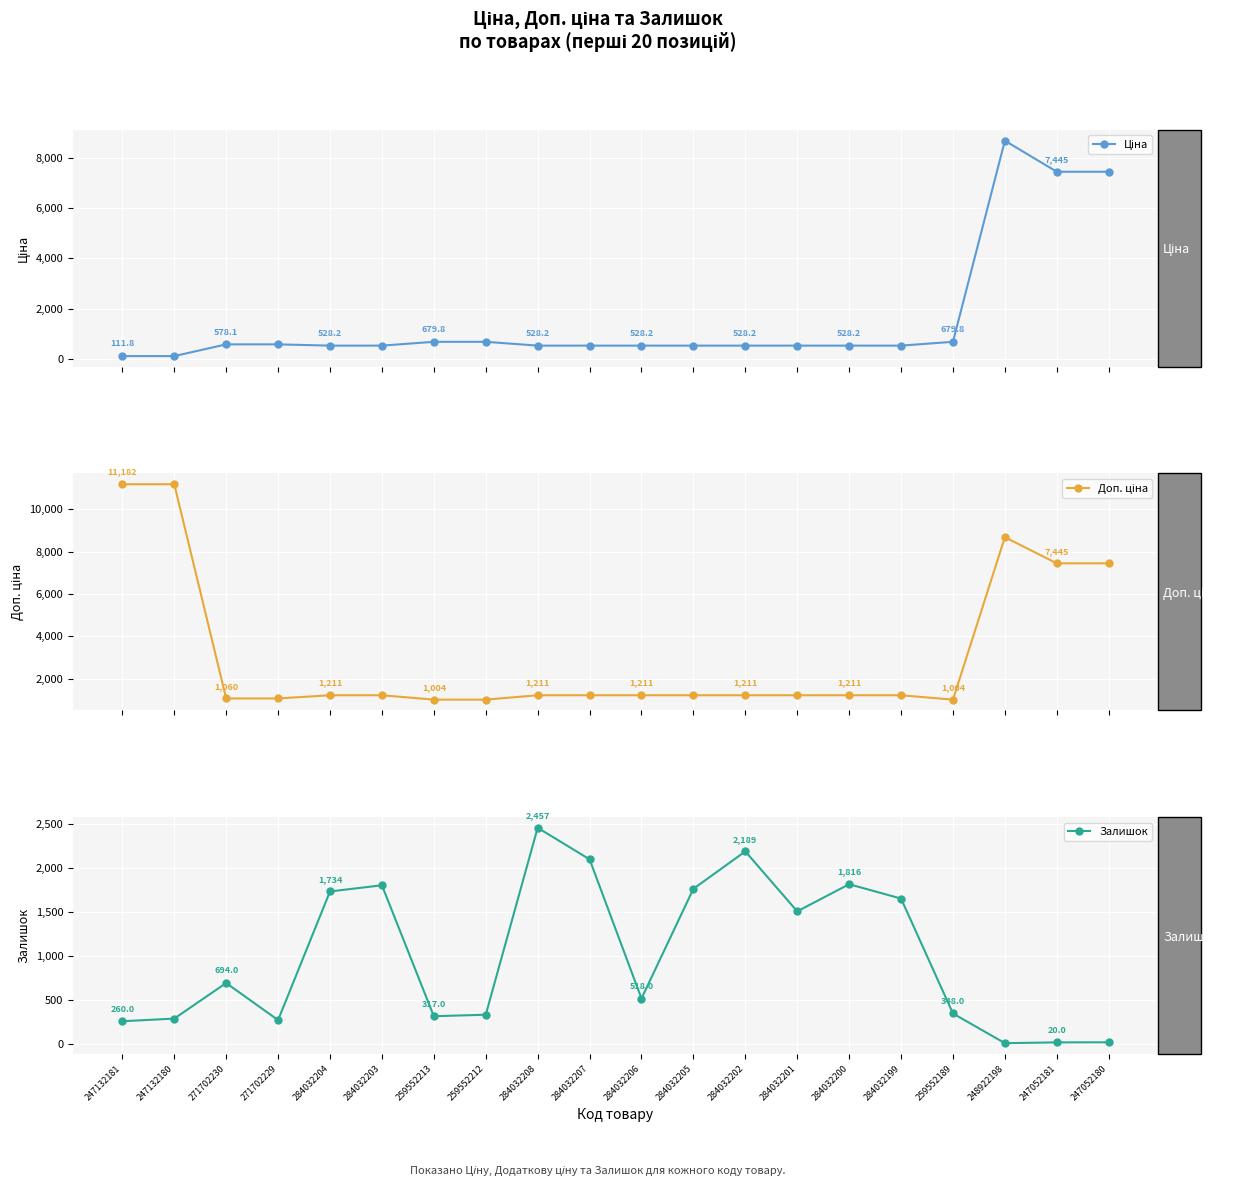

Between 247052180 and 247052181, which is larger?

247052180